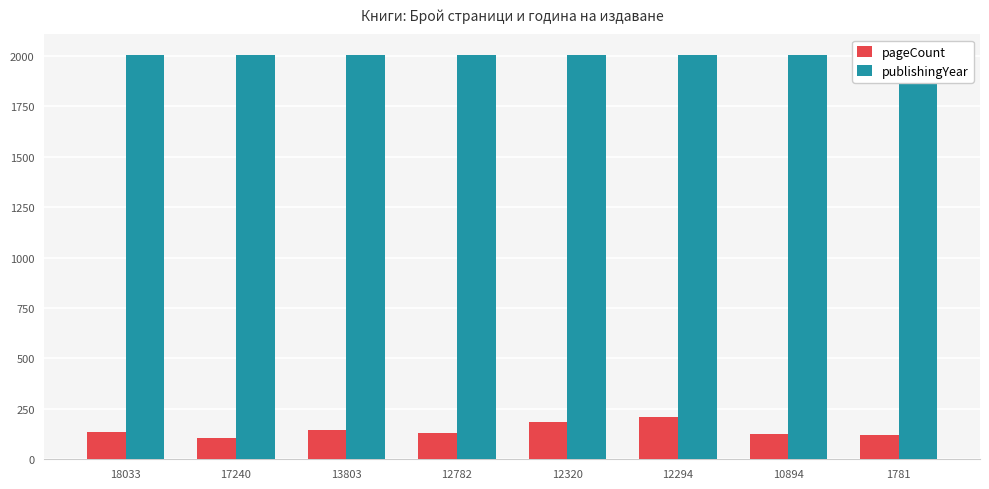

Count the publishingYear values in the range 2003 to 2005.

5